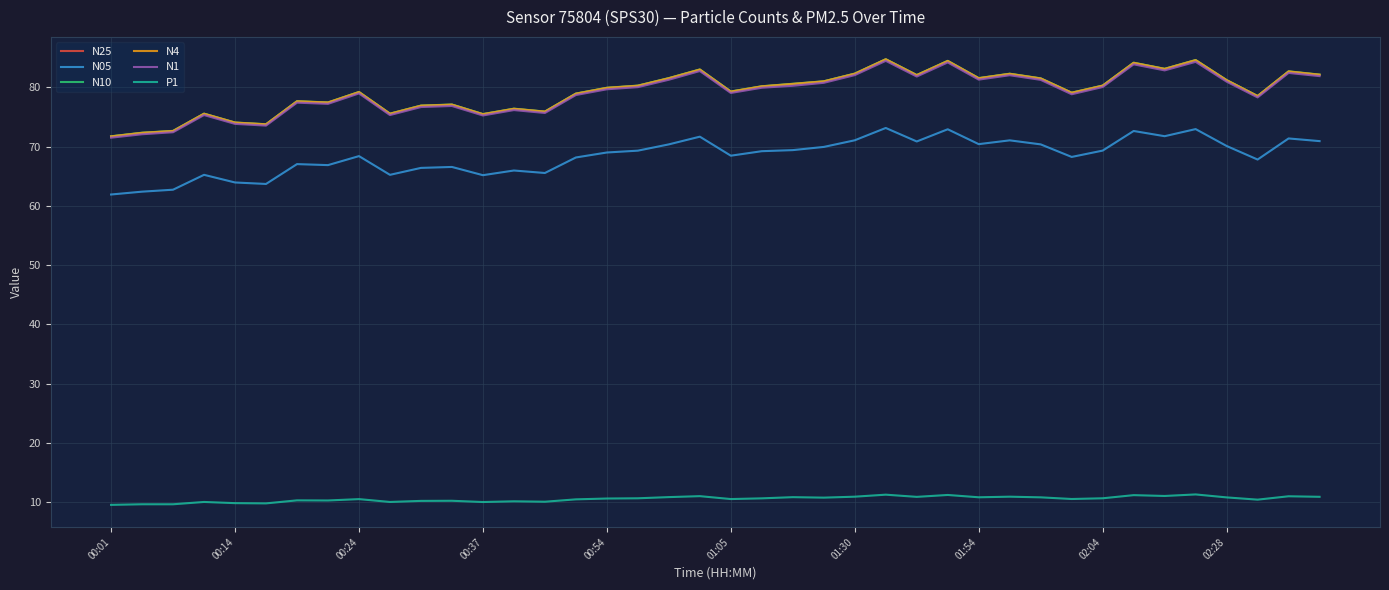

True or false: N4 and P1 cross at least once.

False